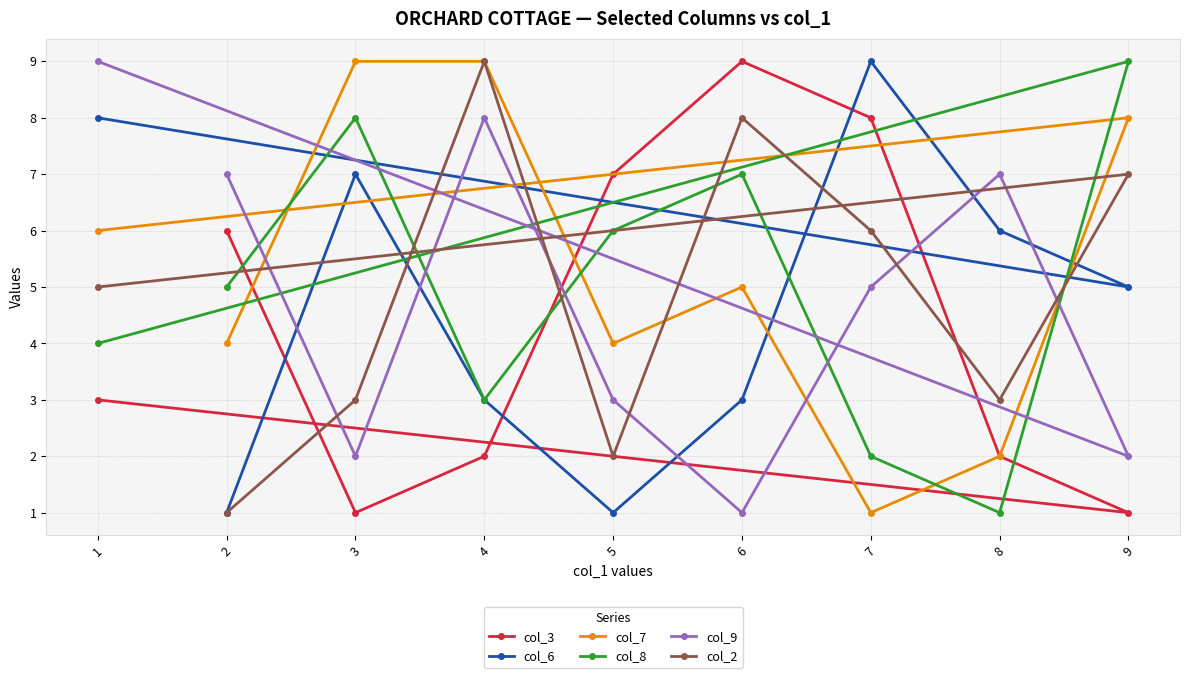

What is the sum of the col_6 values at 2 and 1?

9